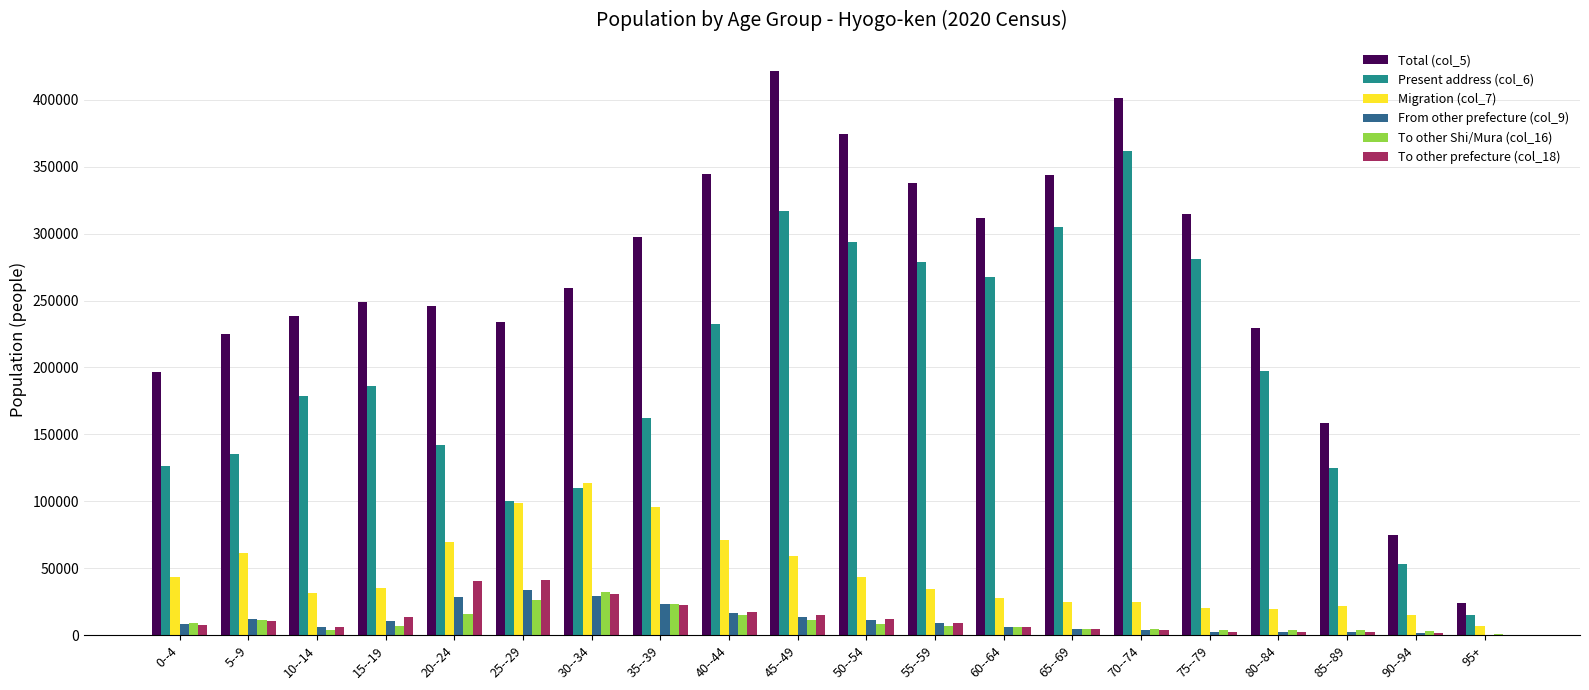

The To other prefecture (col_18) series shows 53358 at 30--34. True or false?

False